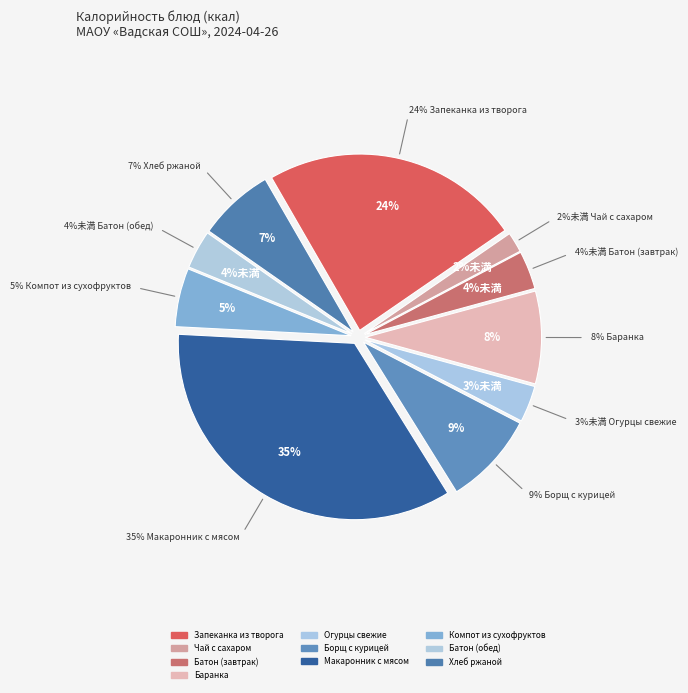

What percentage is the Запеканка из творога slice, to the nearest percent?

24%